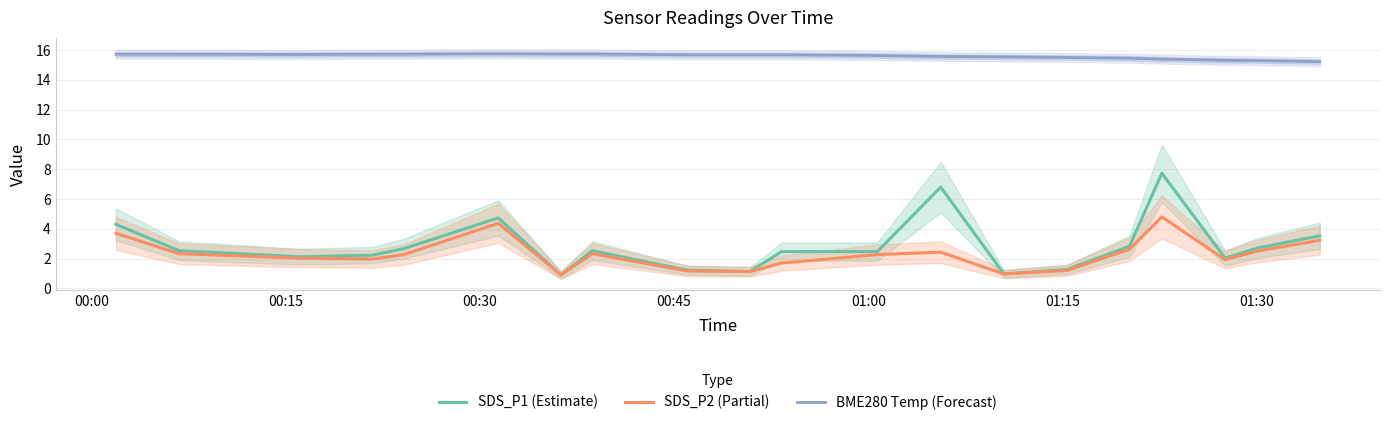

What is the lowest value of the BME280 Temp (Forecast) series?

15.2